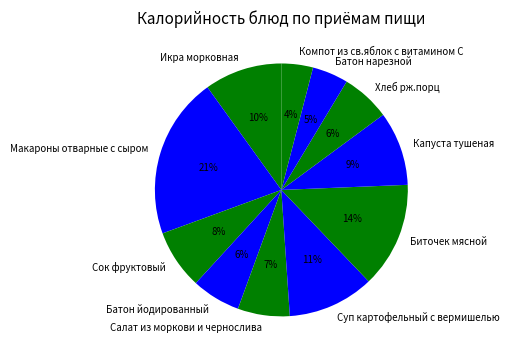

How many slices are in this pie chart?

11